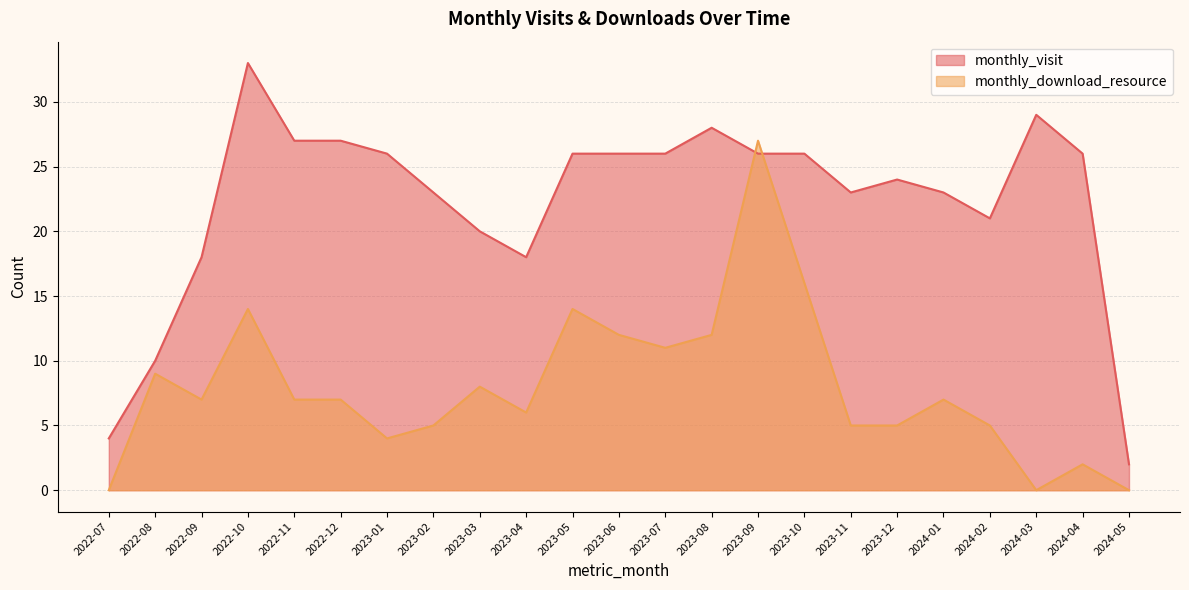

What is the difference between the monthly_visit values at 2024-04 and 2023-11?

3